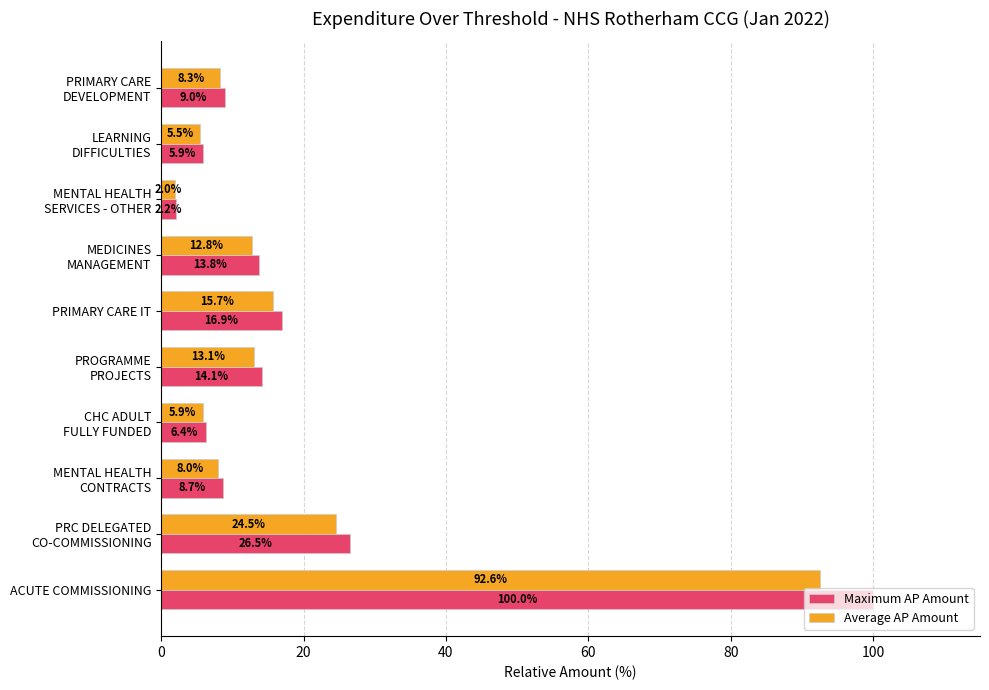

What is the difference between the maximum and minimum values in the Maximum AP Amount series?

97.8